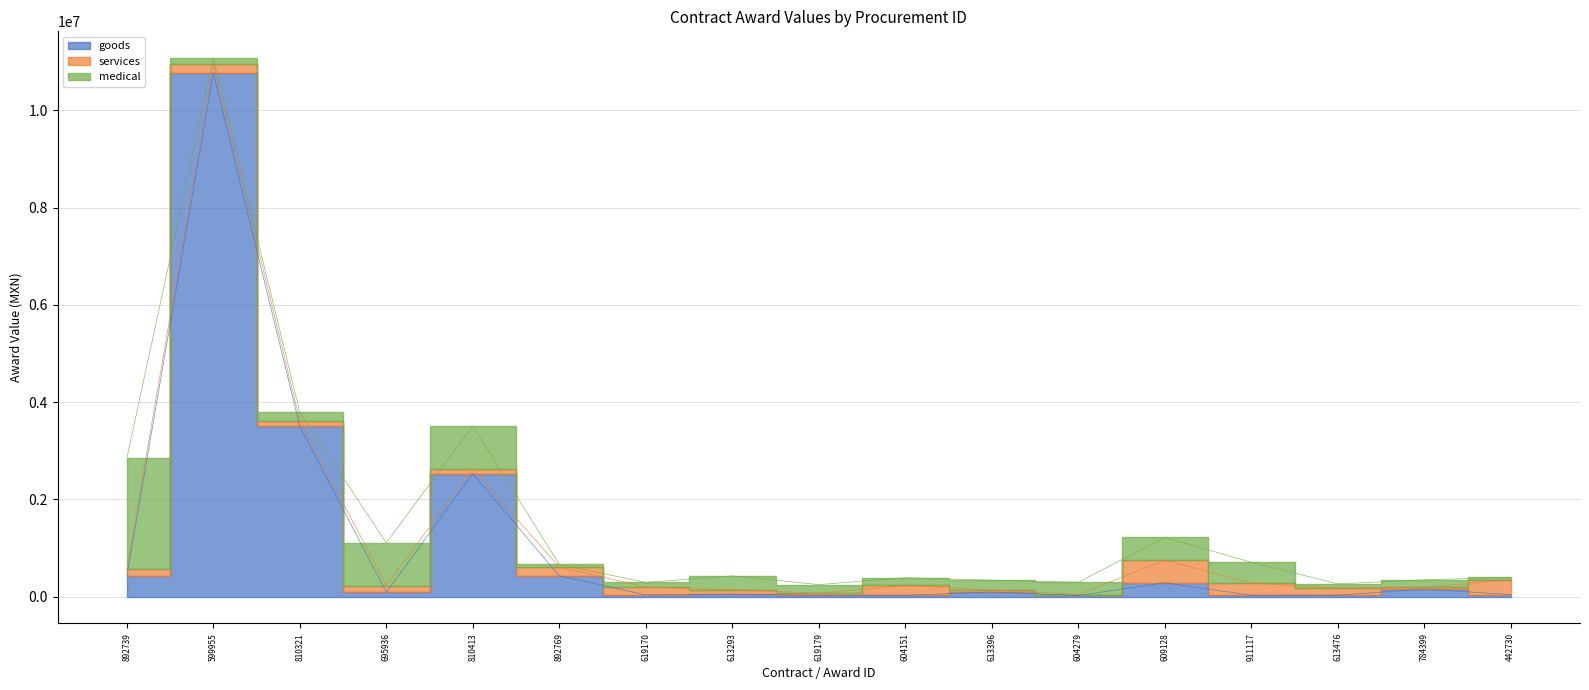

What is the label of the 17th point from the right?

892739